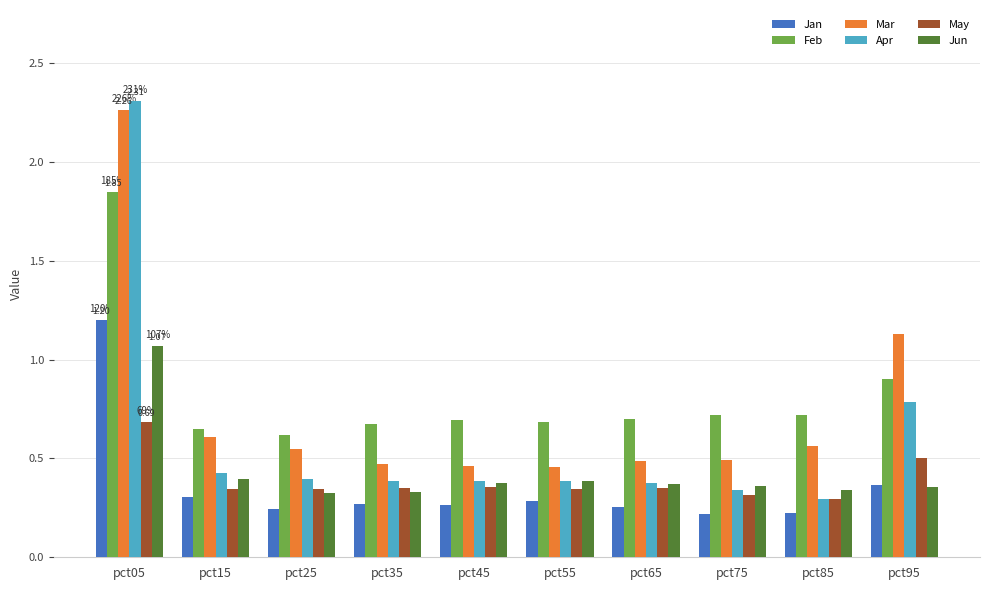

What is the difference between the highest and lowest values at pct05?

1.6